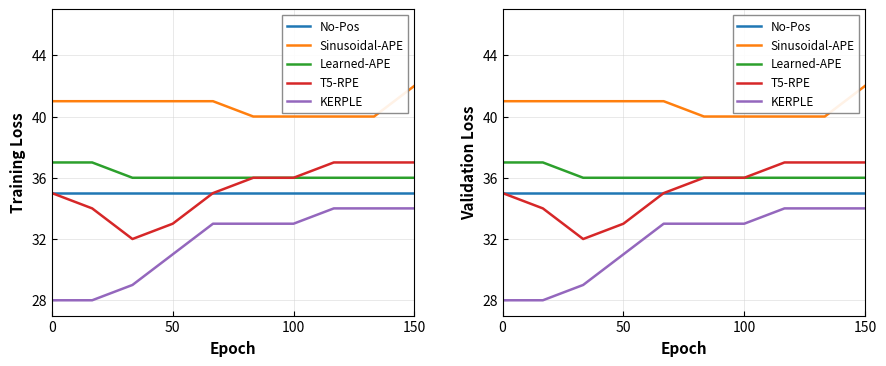

What is the average value of the No-Pos series?

35